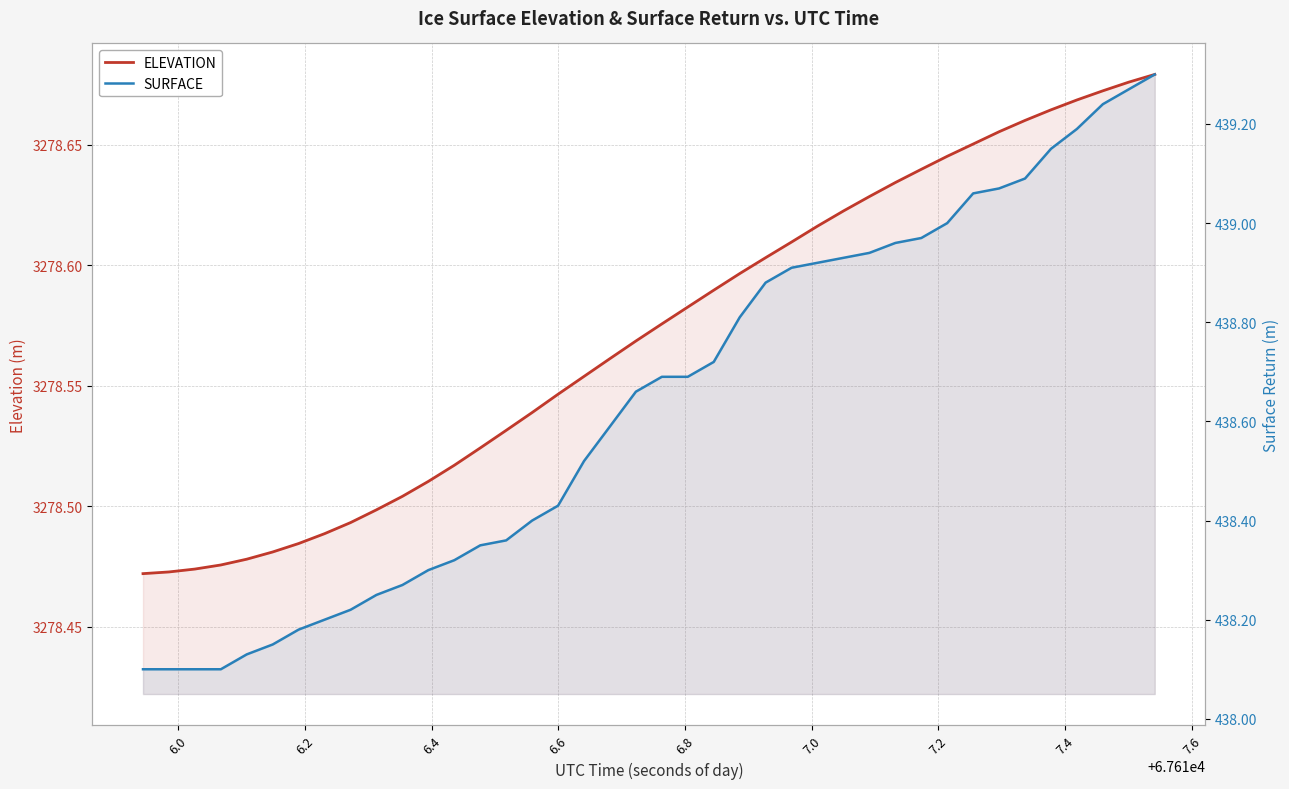

Does the chart display data point markers on the line(s)?

No